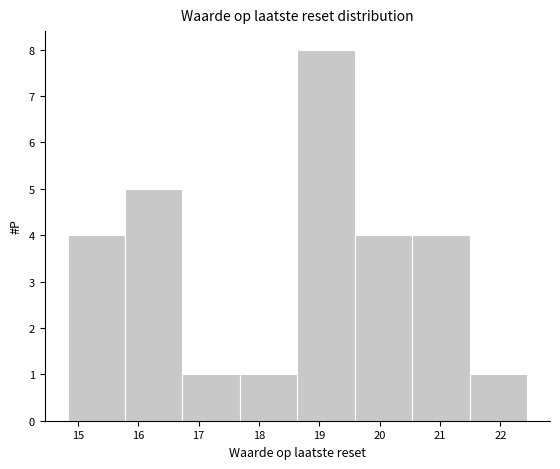

Reading left to right, list every bar in this chart as the range it spans on the x-axis followed by its height. Neither the bar edges nor the heights are printed on the chart, so give them approximately, as read against the axes.

14.8 to 15.8: 4
15.8 to 16.7: 5
16.7 to 17.7: 1
17.7 to 18.6: 1
18.6 to 19.6: 8
19.6 to 20.5: 4
20.5 to 21.5: 4
21.5 to 22.4: 1